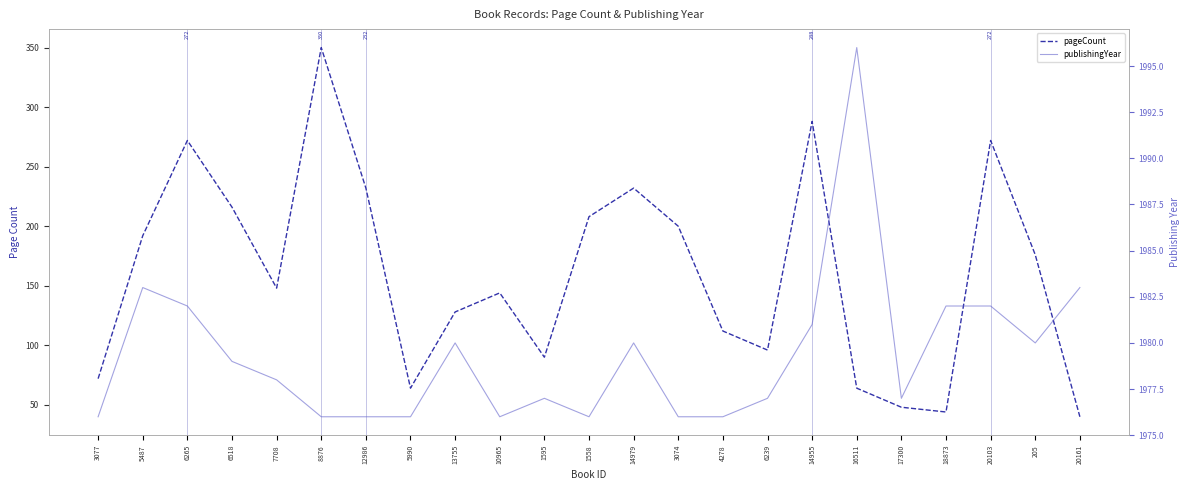

Which has a higher value, 1558 or 6239?

1558